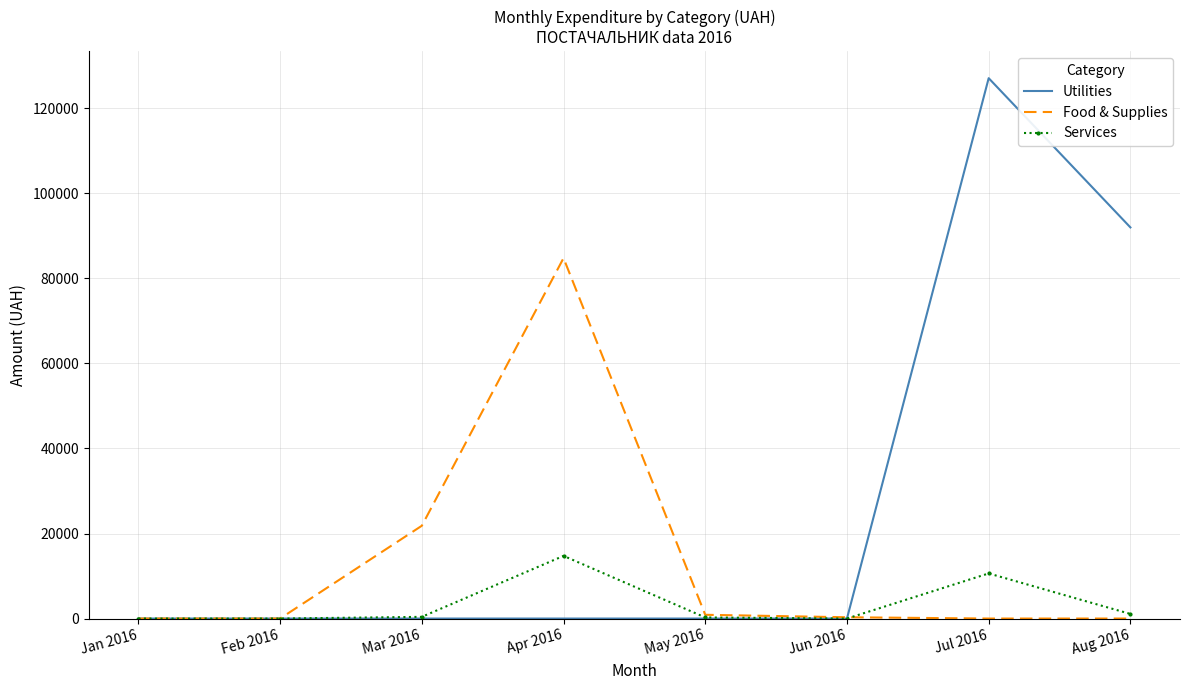

Rank the series by their average value, from highest to lowest.

Utilities, Food & Supplies, Services